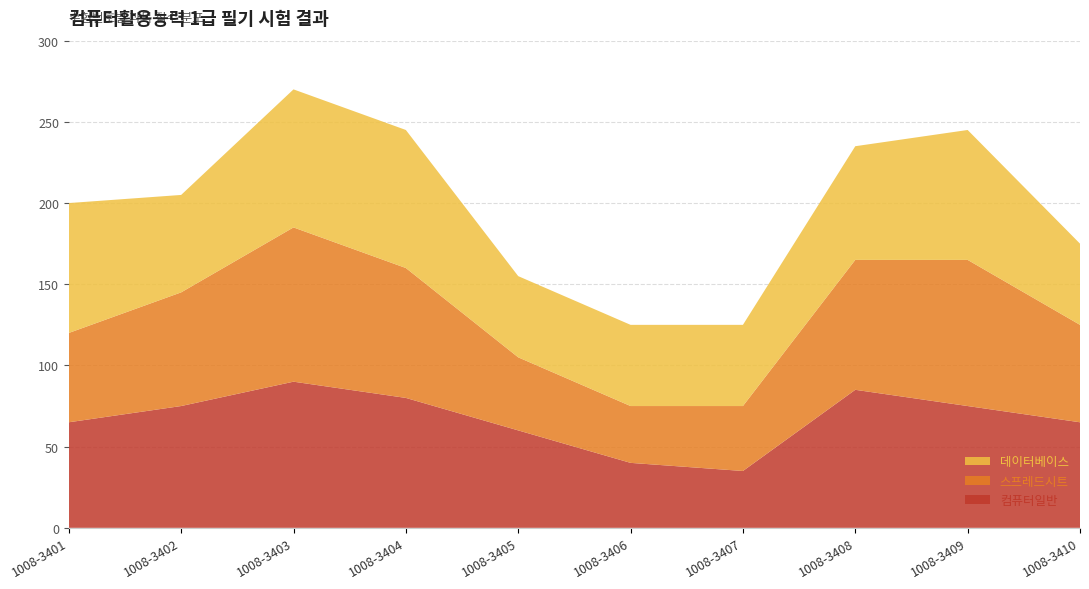

Reading left to right, what are all the values shown in this chart?

컴퓨터일반: 65	75	90	80	60	40	35	85	75	65
스프레드시트: 55	70	95	80	45	35	40	80	90	60
데이터베이스: 80	60	85	85	50	50	50	70	80	50